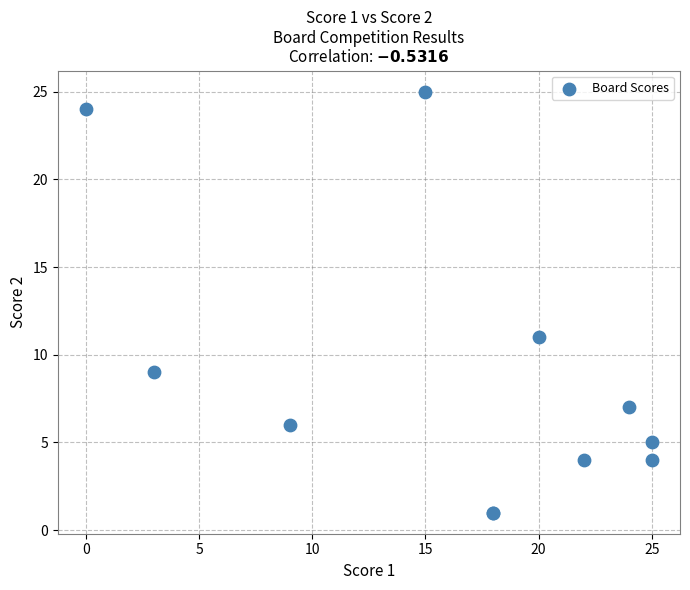

What Y value in the scatter plot is closest to 13?

11